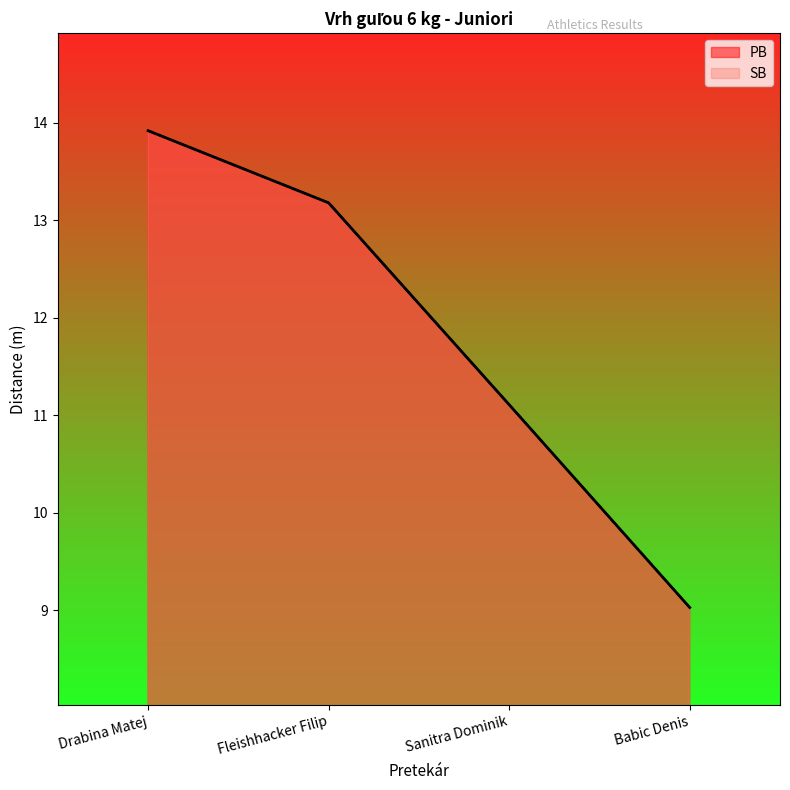

Where is PB nearest to the value 11?

Sanitra Dominik